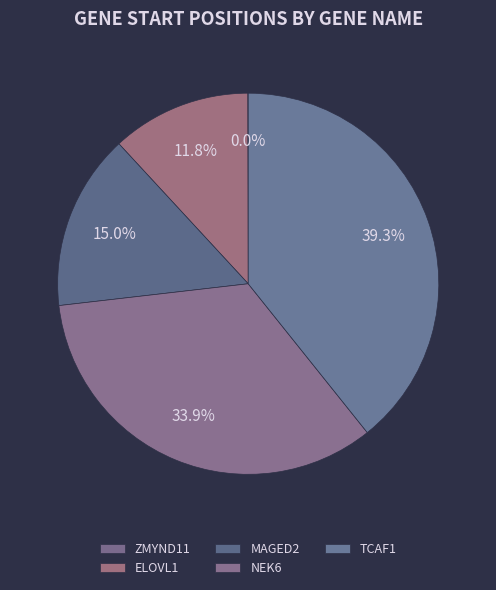

What is the ratio of the value at NEK6 to the value at MAGED2?

2.3